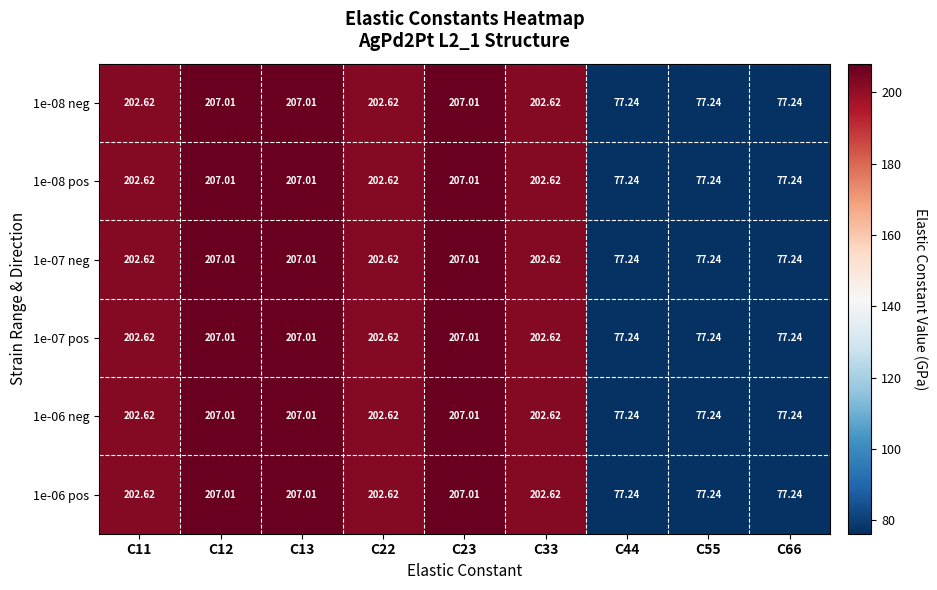

How many values in the 1e-08 neg series exceed 202?

6